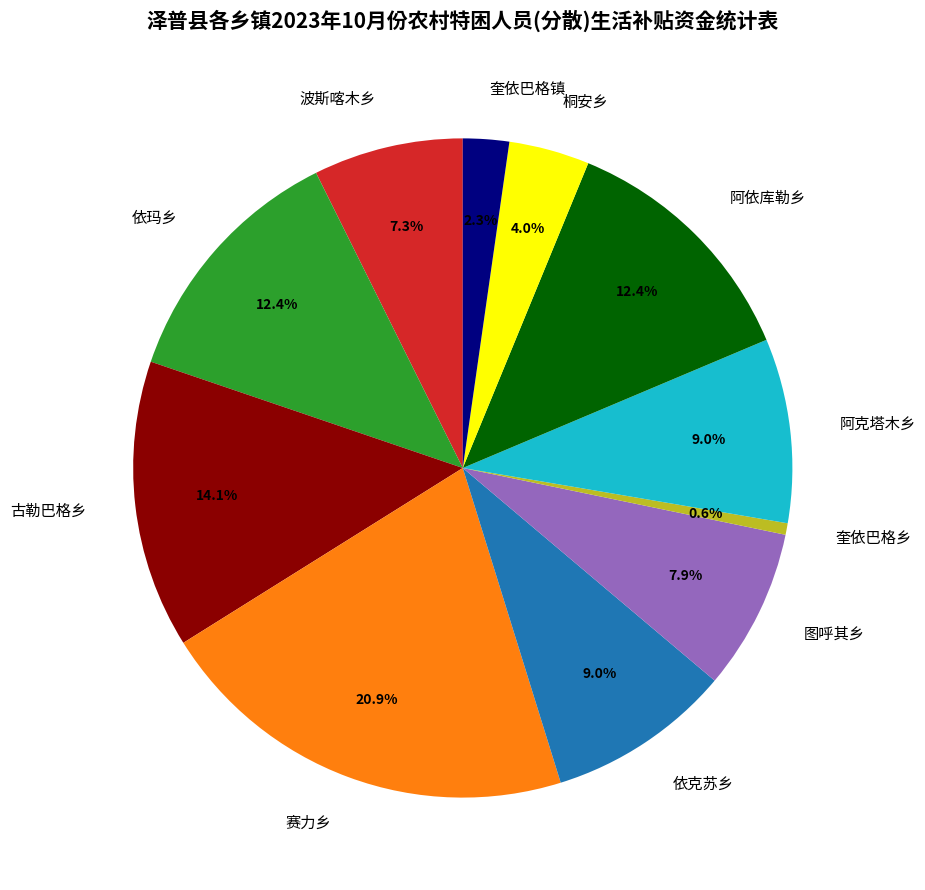

Does 依玛乡 represent more than half of the total?

No